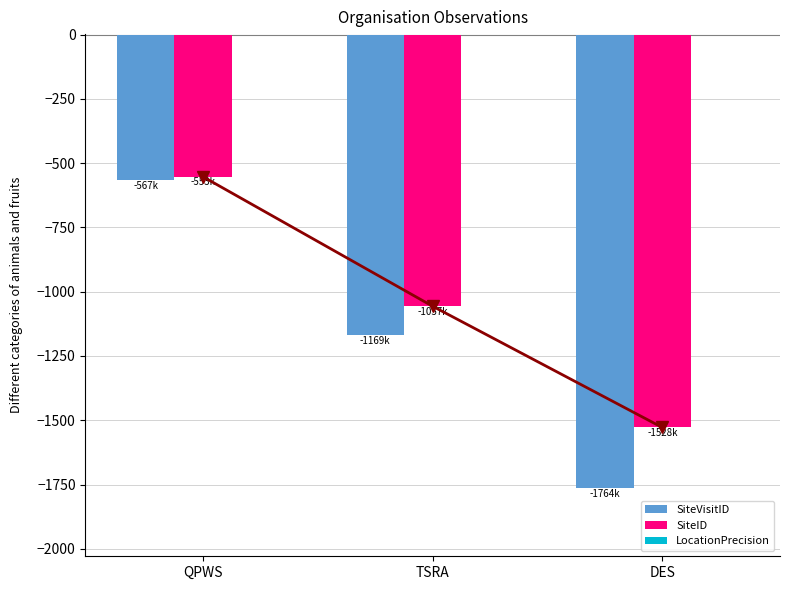

The value of SiteID at DES is -1528.2. True or false?

True